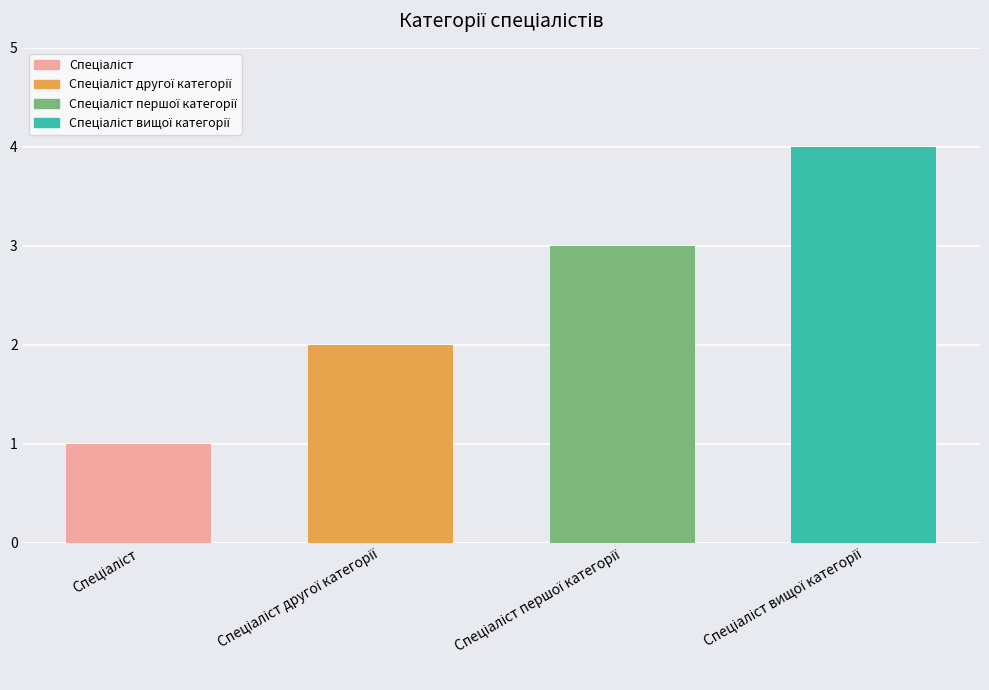

What is the greatest value displayed?

4